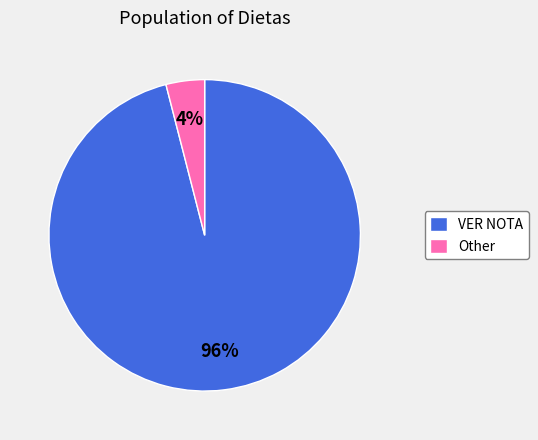

Count the number of slices in the pie.

2